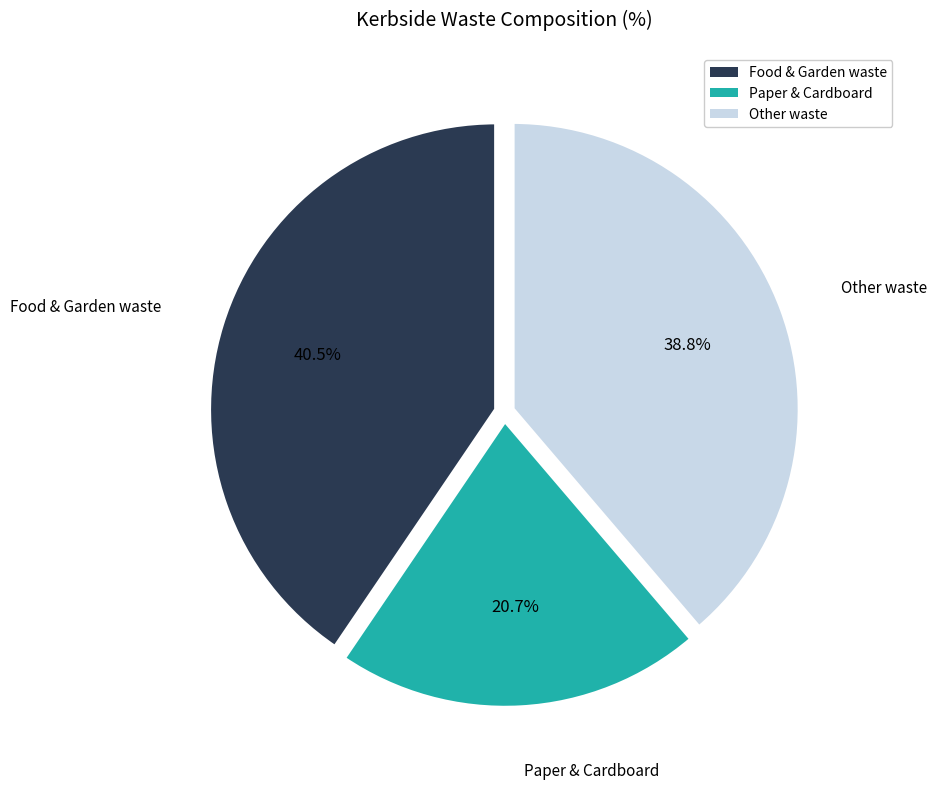

Which category has the biggest portion of the pie?

Food & Garden waste